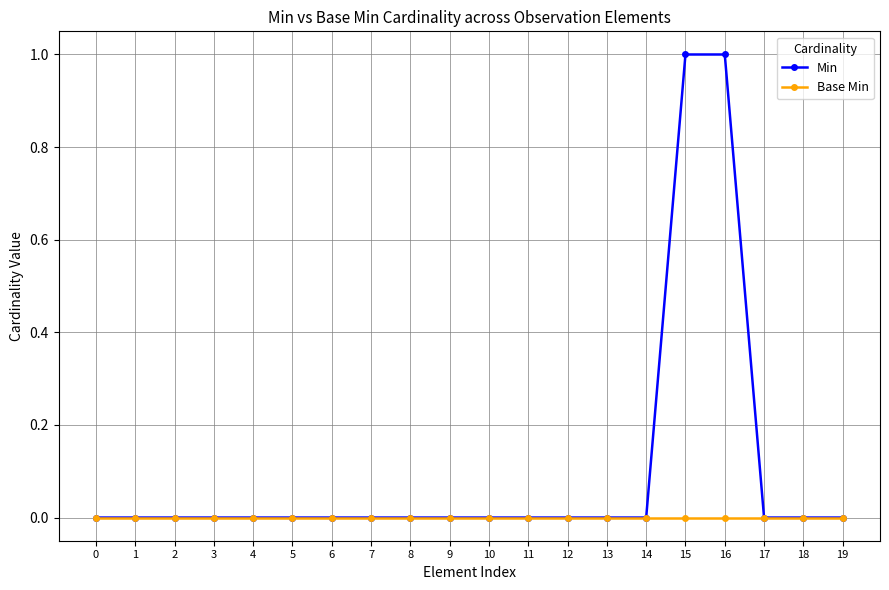

Rank the series by their average value, from lowest to highest.

Base Min, Min